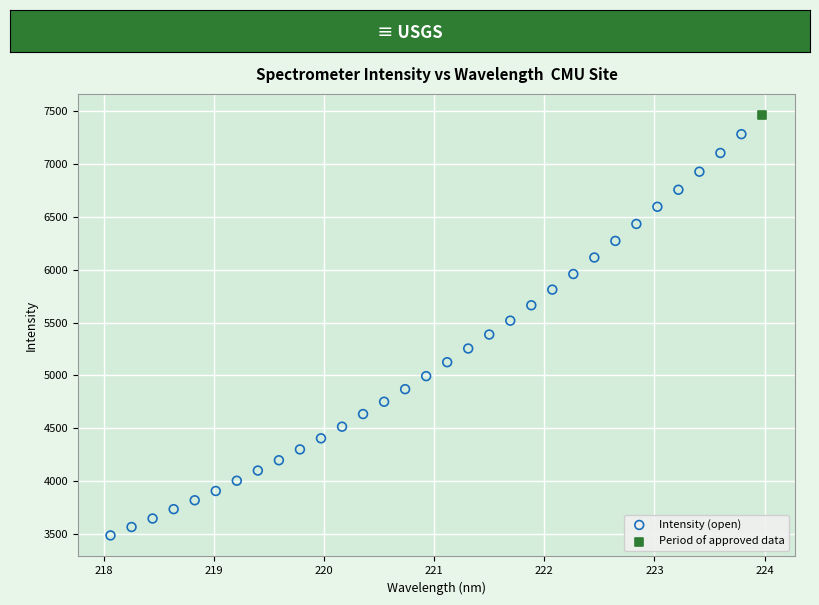

What are all the series names shown in the legend?

Intensity (open), Period of approved data